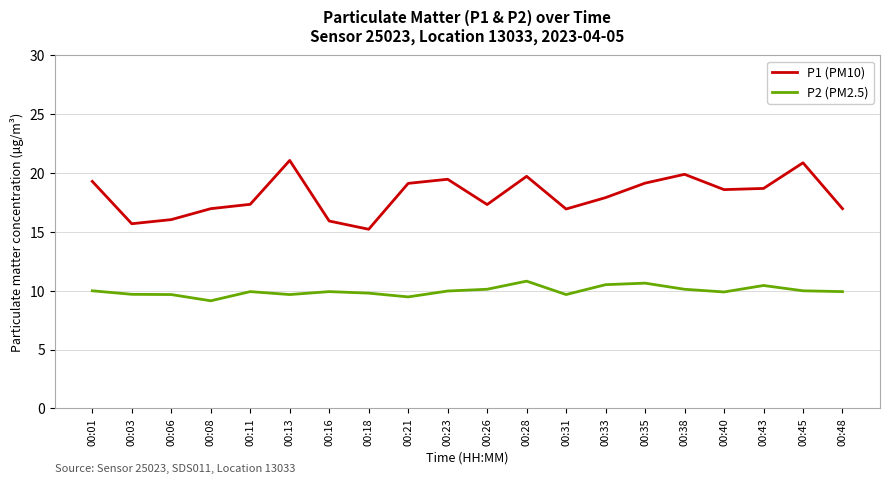

Is this an area chart (filled region under the line)?

No